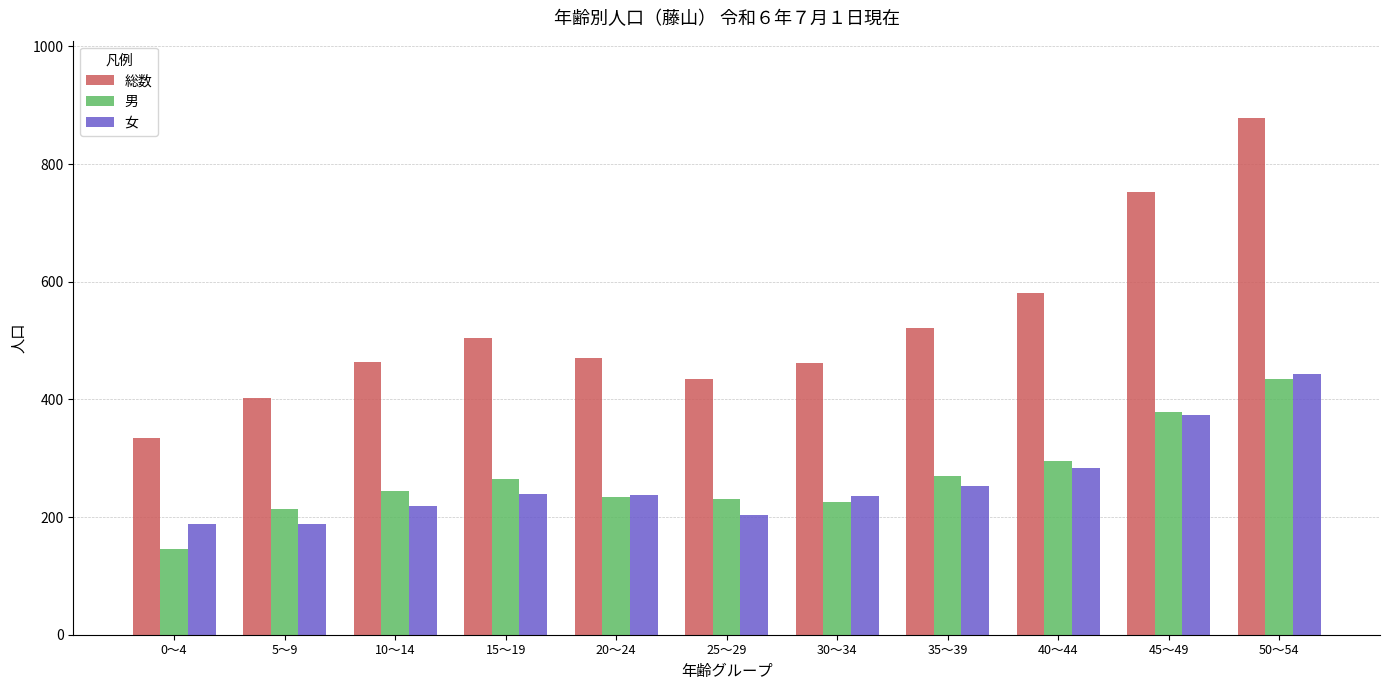

What is the label of the 8th bar from the left?

35～39